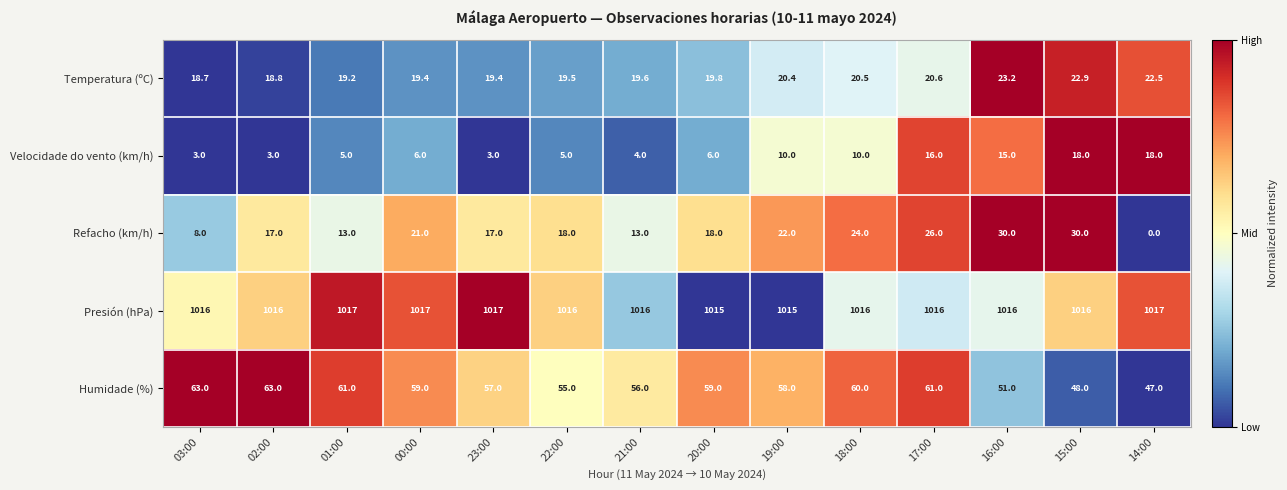

The Presión (hPa) series shows 660.9 at 15:00. True or false?

False